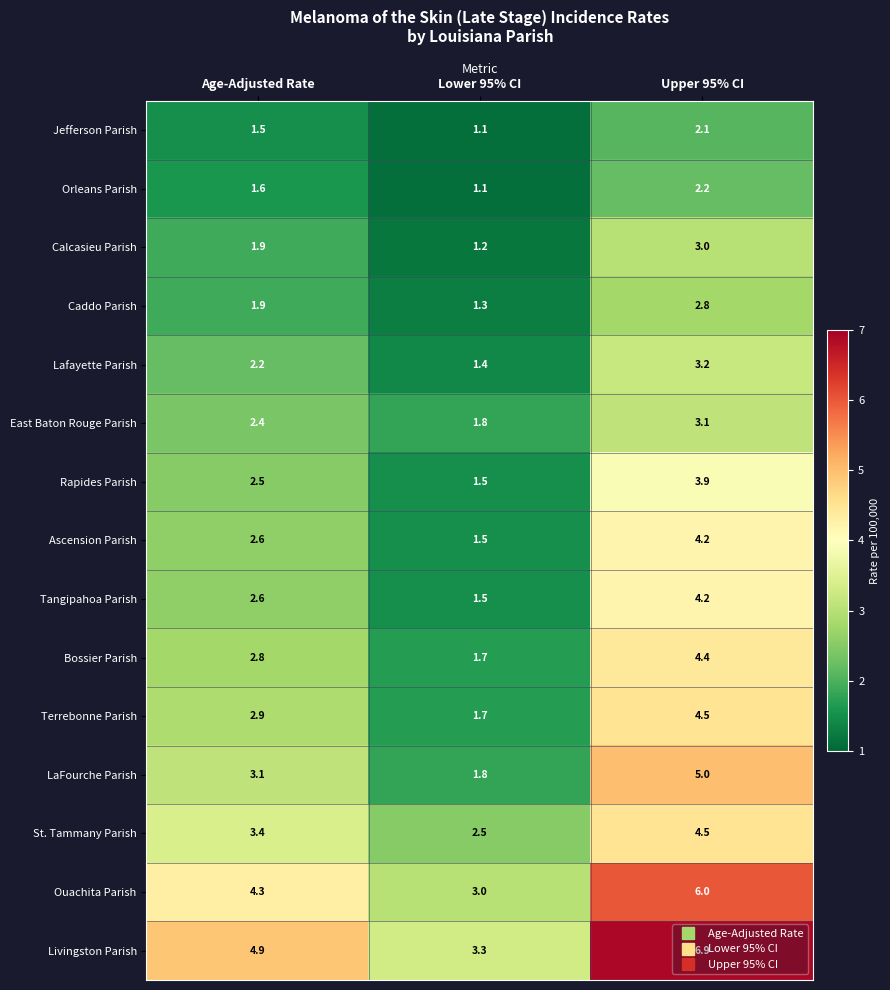

What is the difference between the Calcasieu Parish values at Upper 95% CI and Lower 95% CI?

1.8